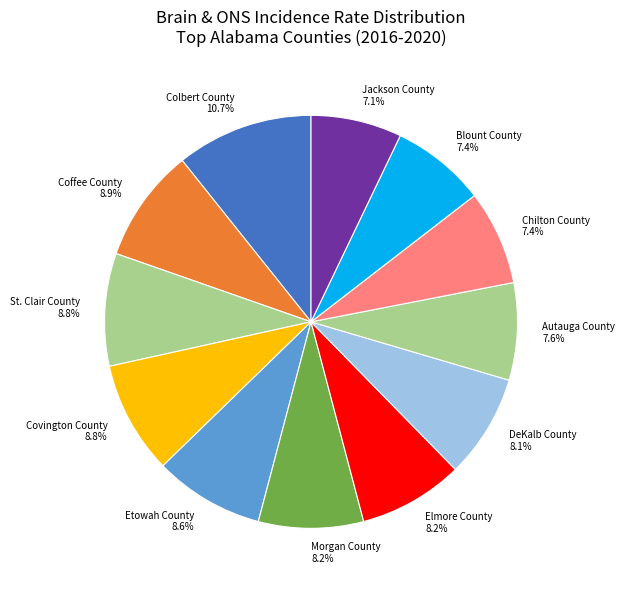

To the nearest percent, what portion does Autauga County represent?

8%